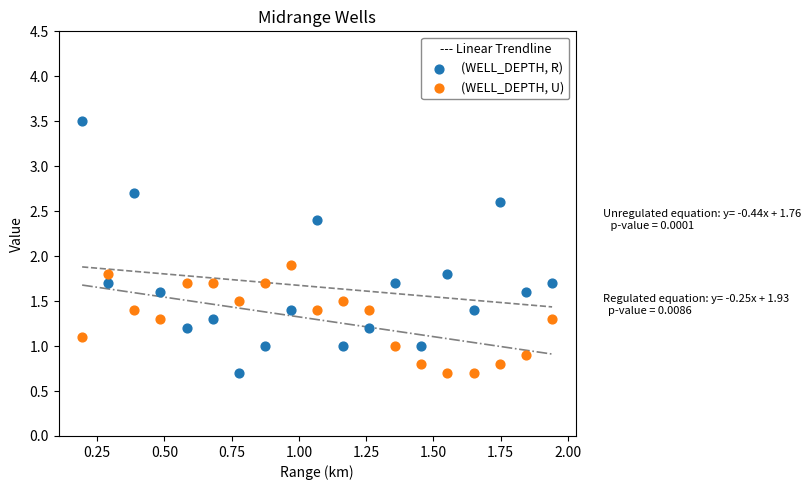

Which series contains the highest Y value?

(WELL_DEPTH, R)